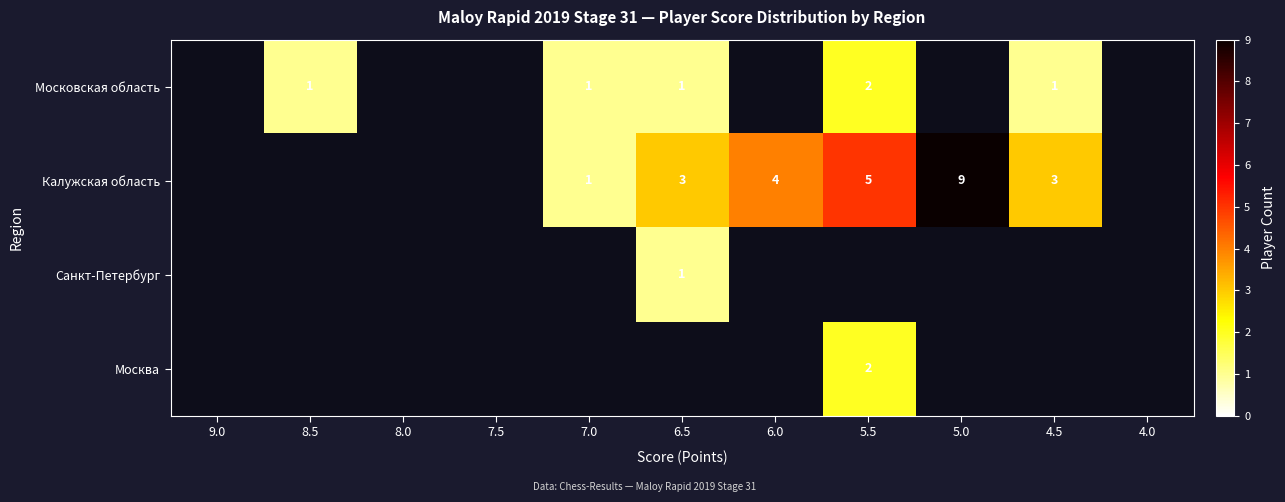

Is the value of Московская область at 4.5 greater than the value of Калужская область at 6.0?

No